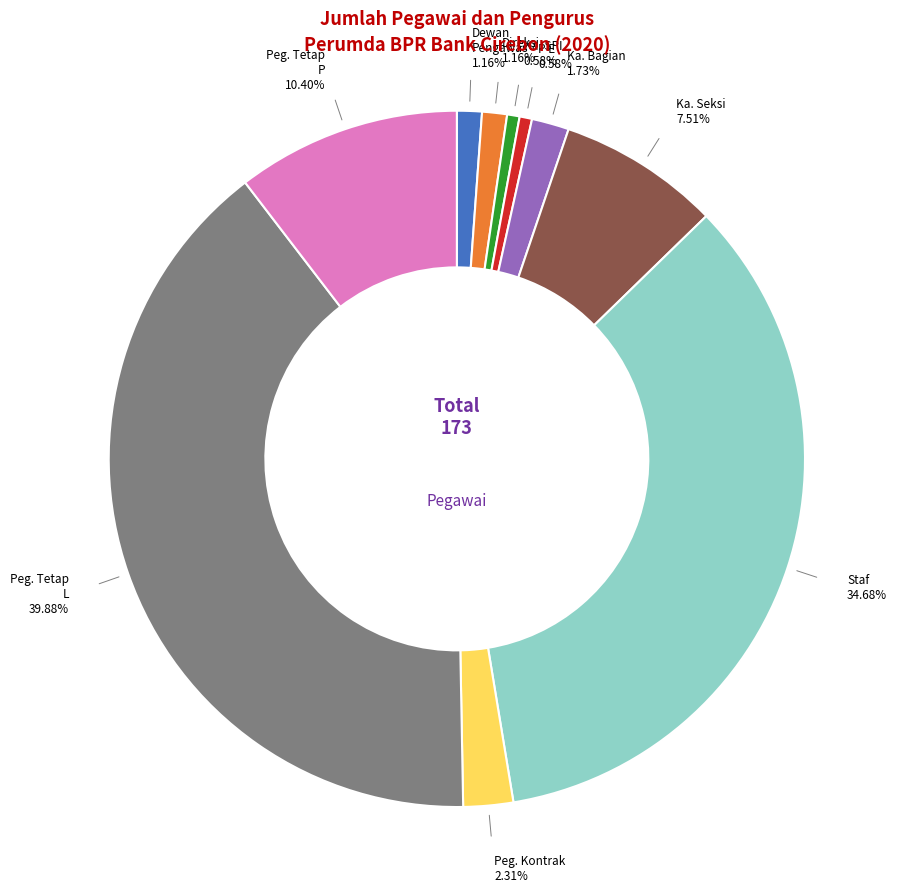

Is there any slice that represents more than half of the pie?

No